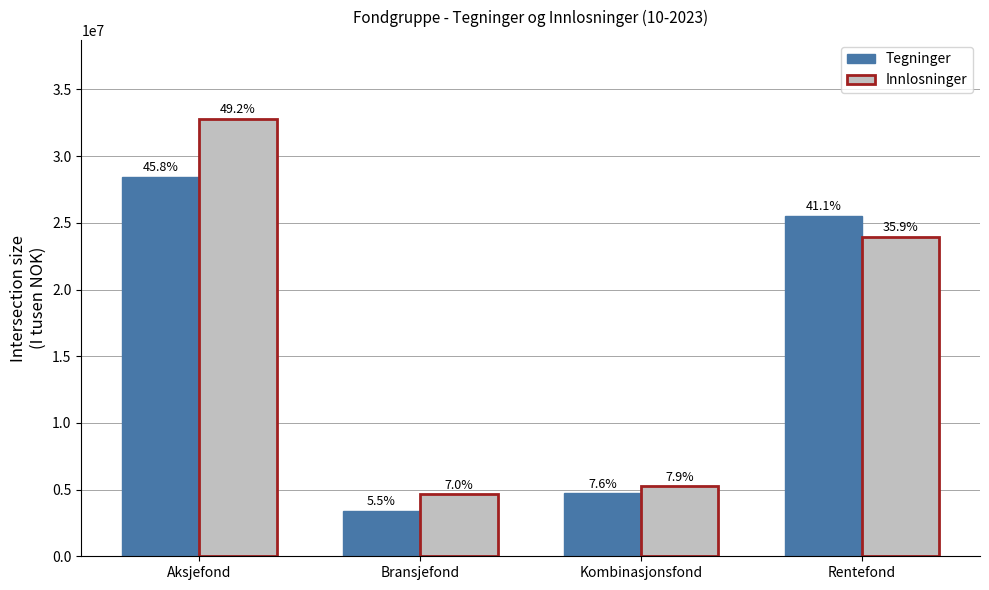

How many bars are there in total?

8